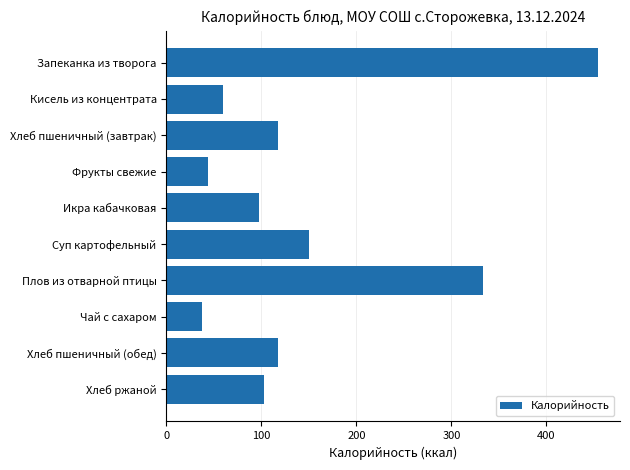

Reading bottom to top, extract all data points from this chart.

Хлеб ржаной=103.0	Хлеб пшеничный (обед)=118.0	Чай с сахаром=38.0	Плов из отварной птицы=333.0	Суп картофельный=149.7	Икра кабачковая=97.0	Фрукты свежие=44.0	Хлеб пшеничный (завтрак)=118.0	Кисель из концентрата=60.0	Запеканка из творога=454.8